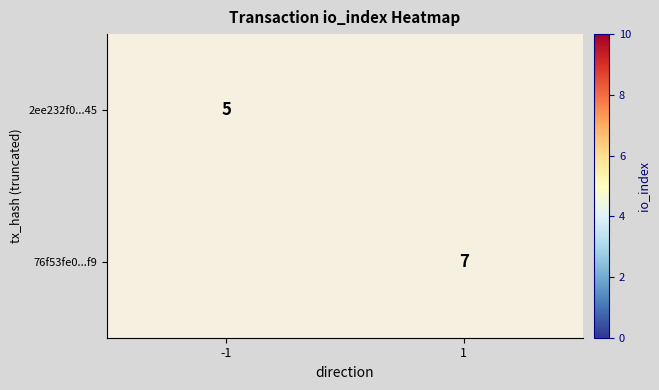

What is the total value across all series at 1?

7